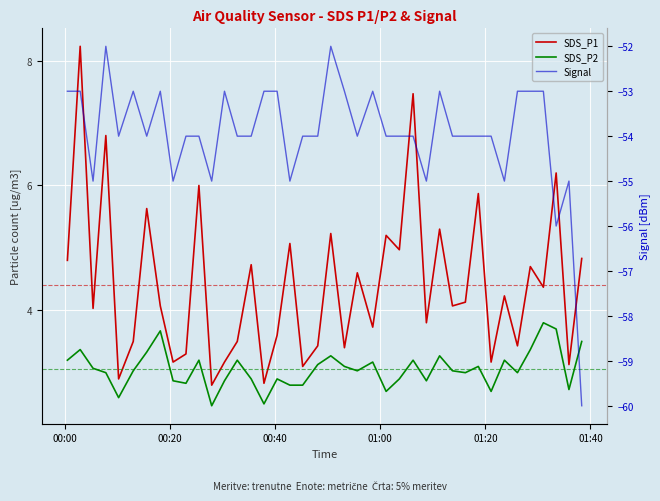

What is the maximum value shown in the chart?

8.2